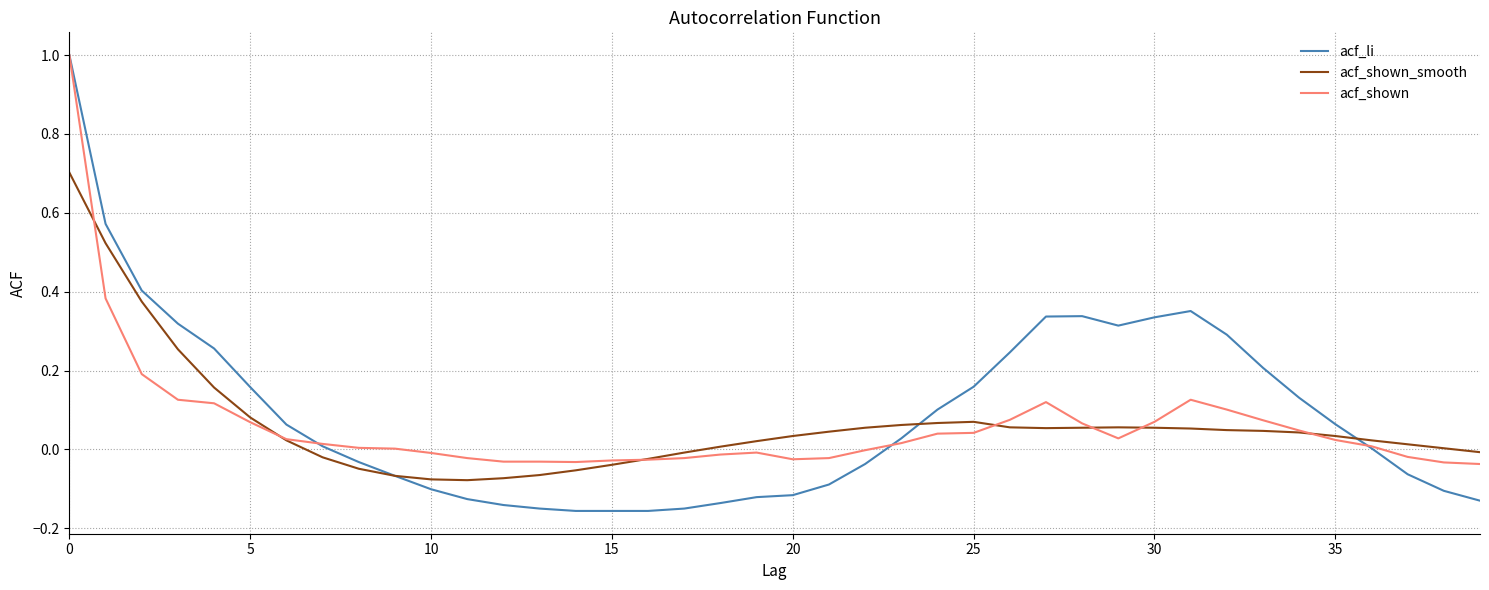

What is the difference between the maximum and minimum values in the acf_shown series?

1.0